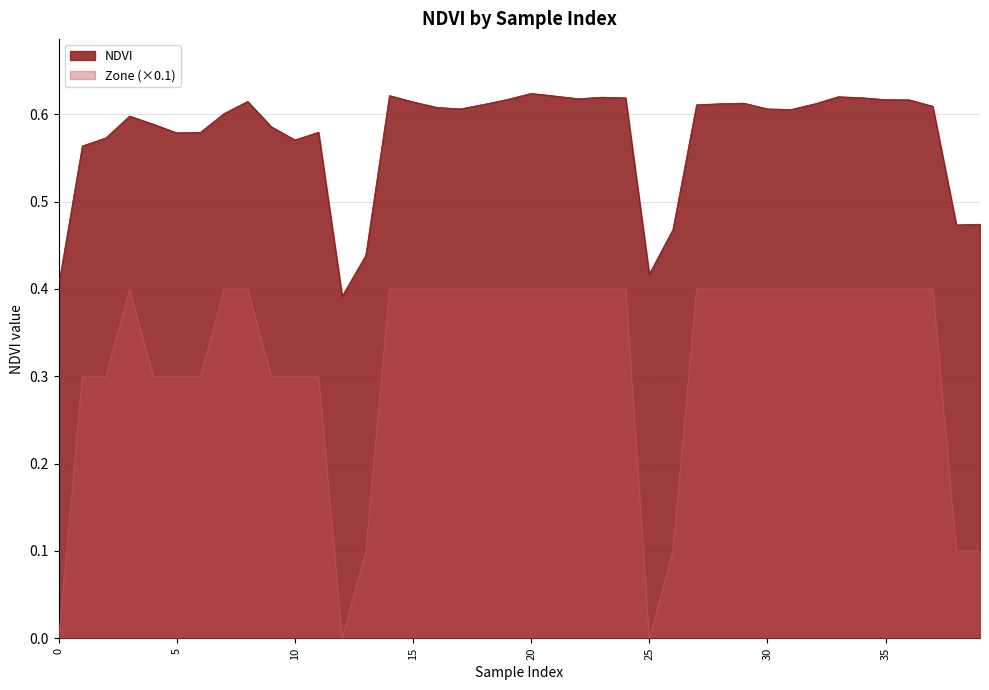

What is the sum of all Zone values?

12.8